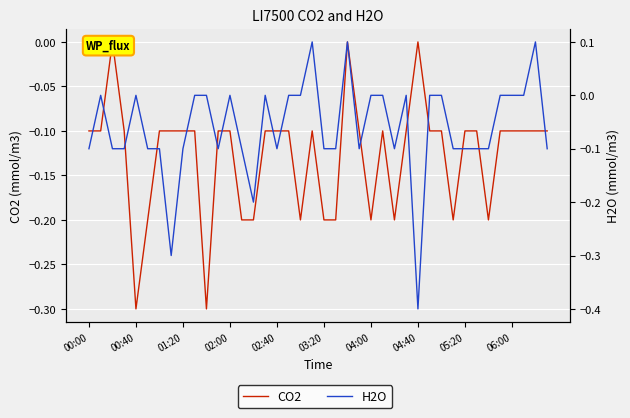

Reading left to right, extract all data points from this chart.

CO2: -0.1	-0.1	-0.0	-0.1	-0.3	-0.2	-0.1	-0.1	-0.1	-0.1	-0.3	-0.1	-0.1	-0.2	-0.2	-0.1	-0.1	-0.1	-0.2	-0.1	-0.2	-0.2	0.0	-0.1	-0.2	-0.1	-0.2	-0.1	0.0	-0.1	-0.1	-0.2	-0.1	-0.1	-0.2	-0.1	-0.1	-0.1	-0.1	-0.1
H2O: -0.1	-0.0	-0.1	-0.1	-0.0	-0.1	-0.1	-0.3	-0.1	0.0	-0.0	-0.1	-0.0	-0.1	-0.2	-0.0	-0.1	0.0	-0.0	0.1	-0.1	-0.1	0.1	-0.1	-0.0	-0.0	-0.1	0.0	-0.4	0.0	0.0	-0.1	-0.1	-0.1	-0.1	0.0	0.0	-0.0	0.1	-0.1